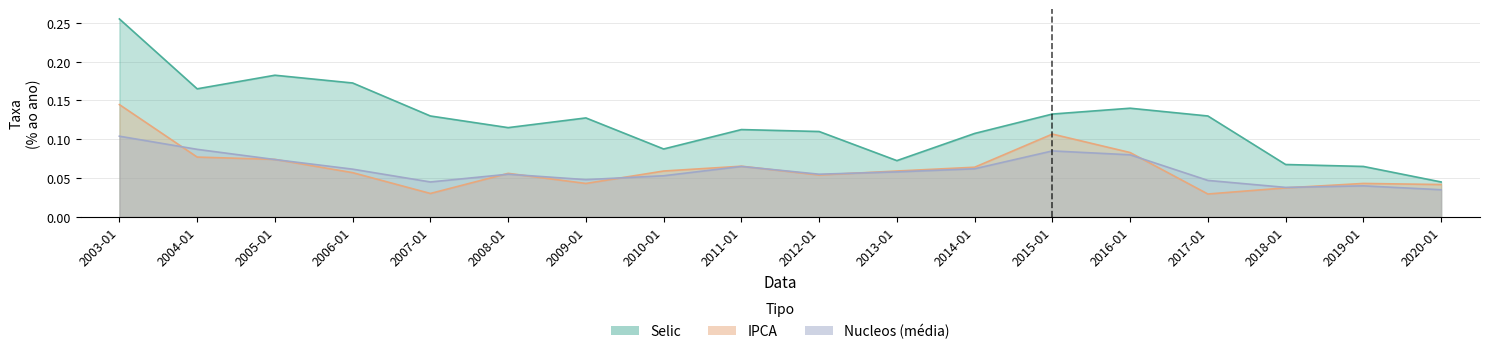

Reading left to right, extract all data points from this chart.

Selic: 0.3	0.2	0.2	0.2	0.1	0.1	0.1	0.1	0.1	0.1	0.1	0.1	0.1	0.1	0.1	0.1	0.1	0.0
IPCA: 0.1	0.1	0.1	0.1	0.0	0.1	0.0	0.1	0.1	0.1	0.1	0.1	0.1	0.1	0.0	0.0	0.0	0.0
Nucleos: 0.1	0.1	0.1	0.1	0.0	0.1	0.0	0.1	0.1	0.1	0.1	0.1	0.1	0.1	0.0	0.0	0.0	0.0